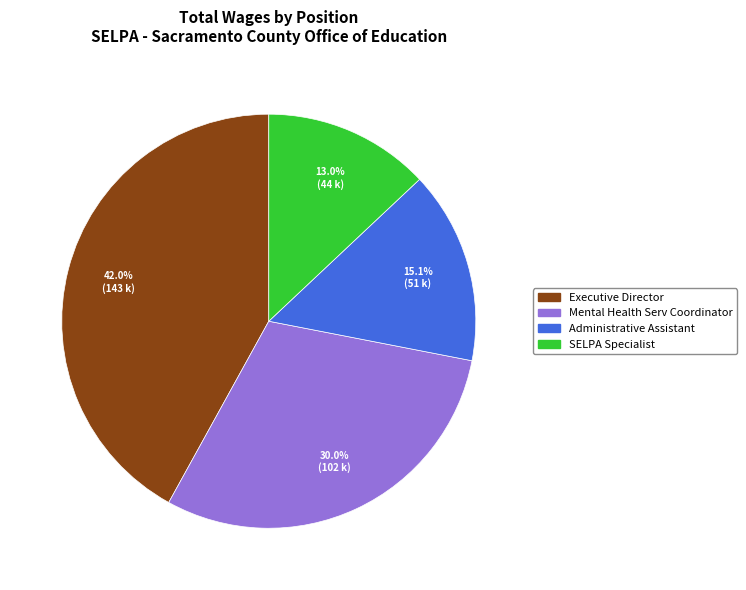

What is the largest slice in the pie chart?

Executive Director